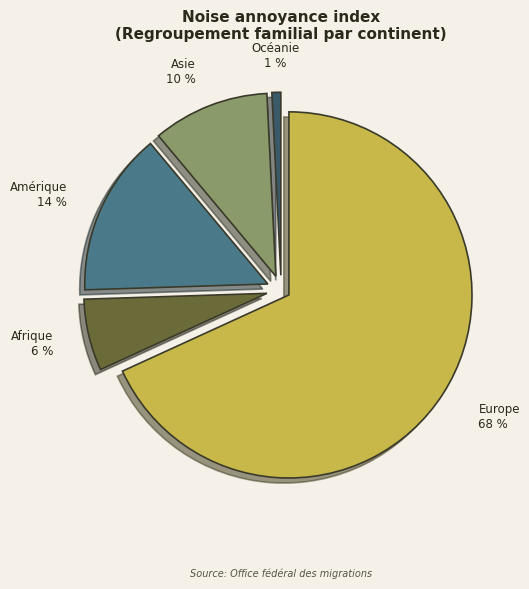

How many slices are in this pie chart?

5